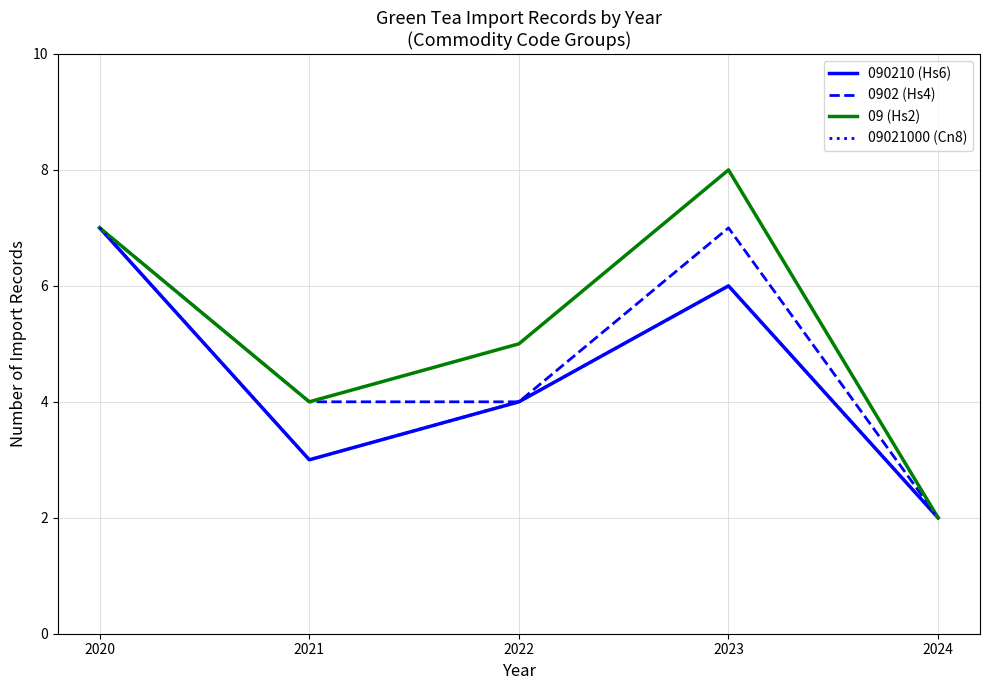

True or false: 09021000 (Cn8) and 0902 (Hs4) intersect in this chart.

False